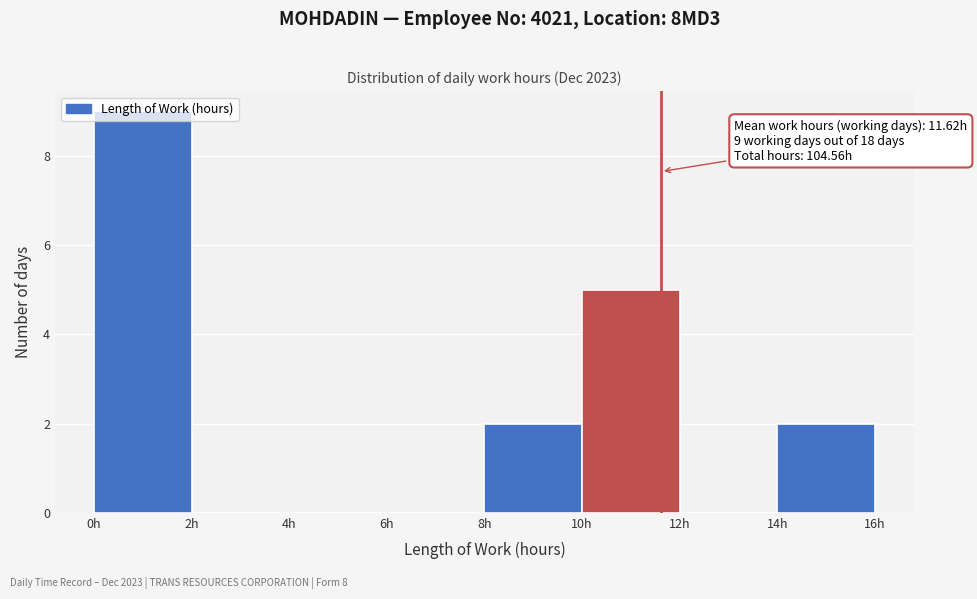

Over which range of the x-axis is the bar tallest?

0 to 2